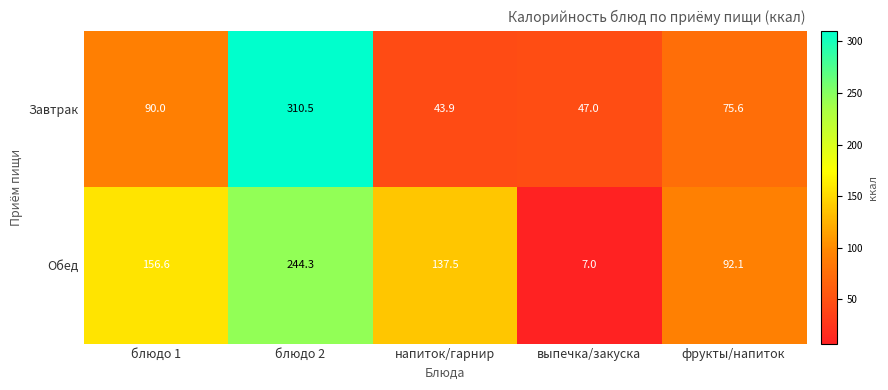

How many distinct data groups are displayed?

2